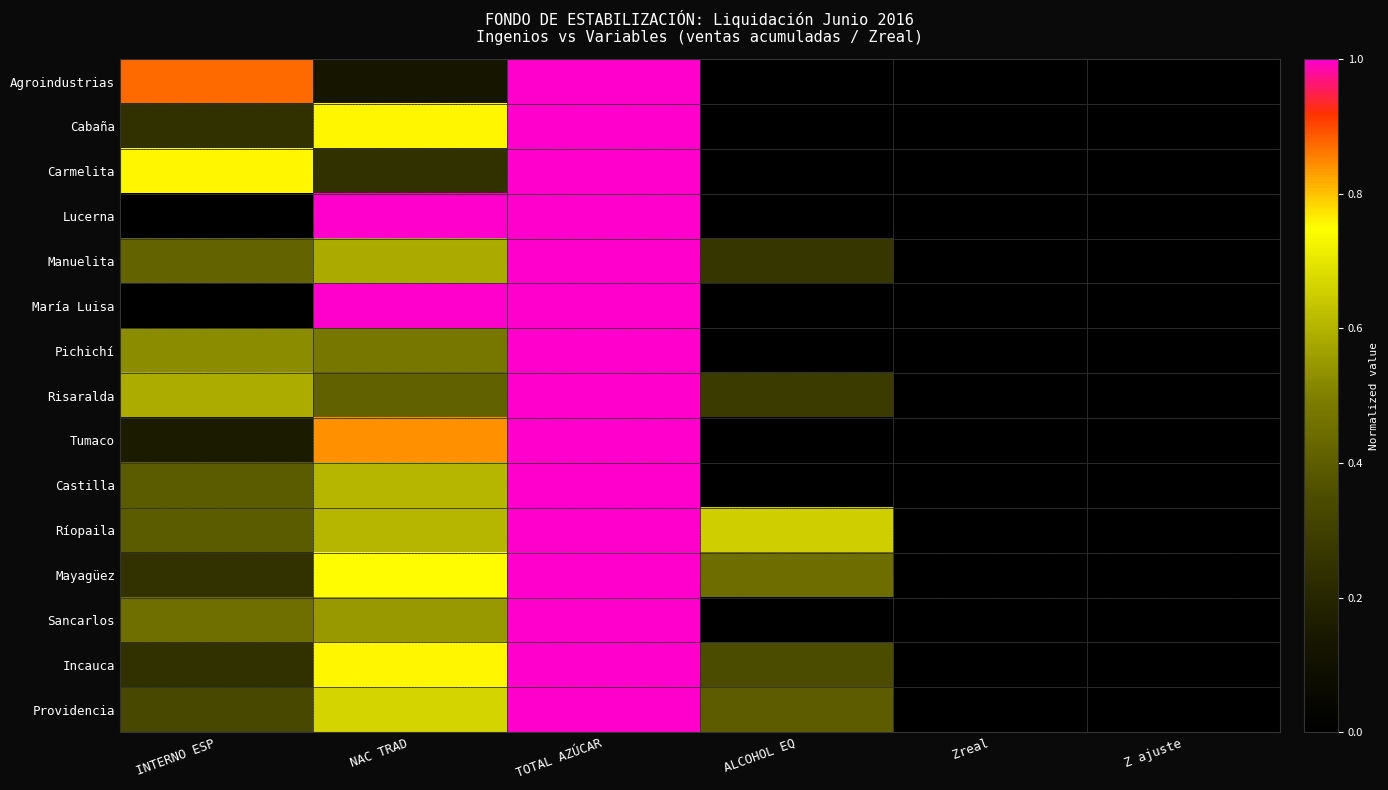

Reading left to right, transcribe all the data shown in this chart.

Agroindustrias: INTERNO ESP=0.9	NAC TRAD=0.1	TOTAL AZÚCAR=1.0	ALCOHOL EQ=0.0	Zreal=0.0	Z ajuste=0.0
Cabaña: INTERNO ESP=0.2	NAC TRAD=0.8	TOTAL AZÚCAR=1.0	ALCOHOL EQ=0.0	Zreal=0.0	Z ajuste=0.0
Carmelita: INTERNO ESP=0.8	NAC TRAD=0.2	TOTAL AZÚCAR=1.0	ALCOHOL EQ=0.0	Zreal=0.0	Z ajuste=0.0
Lucerna: INTERNO ESP=0.0	NAC TRAD=1.0	TOTAL AZÚCAR=1.0	ALCOHOL EQ=0.0	Zreal=0.0	Z ajuste=0.0
Manuelita: INTERNO ESP=0.4	NAC TRAD=0.6	TOTAL AZÚCAR=1.0	ALCOHOL EQ=0.3	Zreal=0.0	Z ajuste=0.0
María Luisa: INTERNO ESP=0.0	NAC TRAD=1.0	TOTAL AZÚCAR=1.0	ALCOHOL EQ=0.0	Zreal=0.0	Z ajuste=0.0
Pichichí: INTERNO ESP=0.5	NAC TRAD=0.5	TOTAL AZÚCAR=1.0	ALCOHOL EQ=0.0	Zreal=0.0	Z ajuste=0.0
Risaralda: INTERNO ESP=0.6	NAC TRAD=0.4	TOTAL AZÚCAR=1.0	ALCOHOL EQ=0.3	Zreal=0.0	Z ajuste=0.0
Tumaco: INTERNO ESP=0.2	NAC TRAD=0.8	TOTAL AZÚCAR=1.0	ALCOHOL EQ=0.0	Zreal=0.0	Z ajuste=0.0
Castilla: INTERNO ESP=0.4	NAC TRAD=0.6	TOTAL AZÚCAR=1.0	ALCOHOL EQ=0.0	Zreal=0.0	Z ajuste=0.0
Ríopaila: INTERNO ESP=0.4	NAC TRAD=0.6	TOTAL AZÚCAR=1.0	ALCOHOL EQ=0.7	Zreal=0.0	Z ajuste=0.0
Mayagüez: INTERNO ESP=0.2	NAC TRAD=0.8	TOTAL AZÚCAR=1.0	ALCOHOL EQ=0.4	Zreal=0.0	Z ajuste=0.0
Sancarlos: INTERNO ESP=0.5	NAC TRAD=0.5	TOTAL AZÚCAR=1.0	ALCOHOL EQ=0.0	Zreal=0.0	Z ajuste=0.0
Incauca: INTERNO ESP=0.2	NAC TRAD=0.8	TOTAL AZÚCAR=1.0	ALCOHOL EQ=0.3	Zreal=0.0	Z ajuste=0.0
Providencia: INTERNO ESP=0.3	NAC TRAD=0.7	TOTAL AZÚCAR=1.0	ALCOHOL EQ=0.4	Zreal=0.0	Z ajuste=0.0